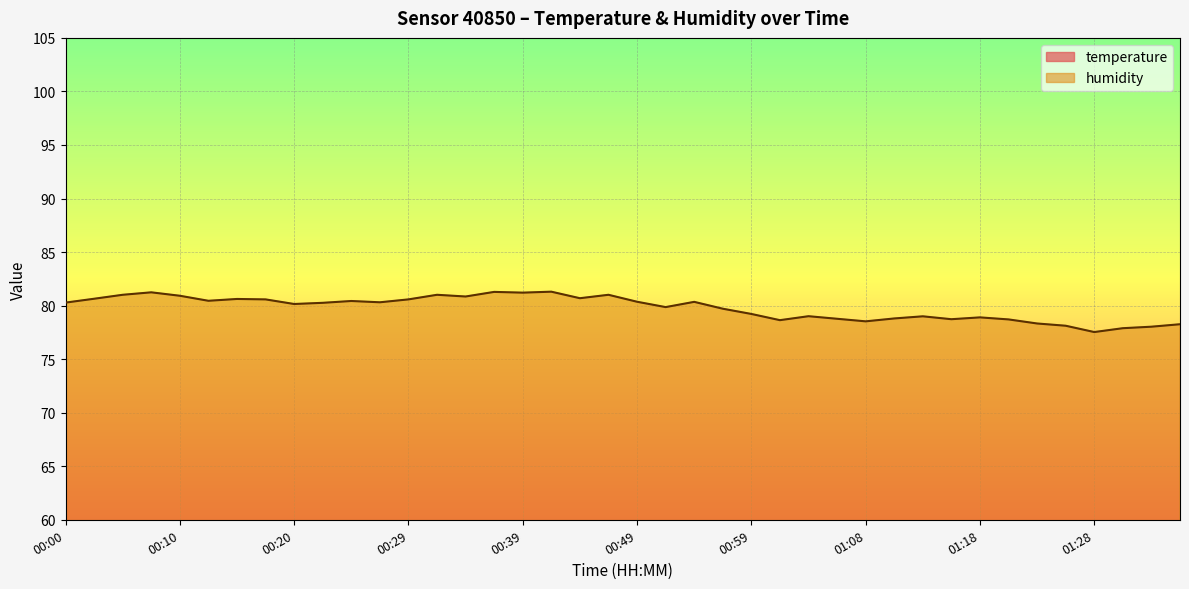

What is the difference between the maximum and second lowest values in the temperature series?

0.9